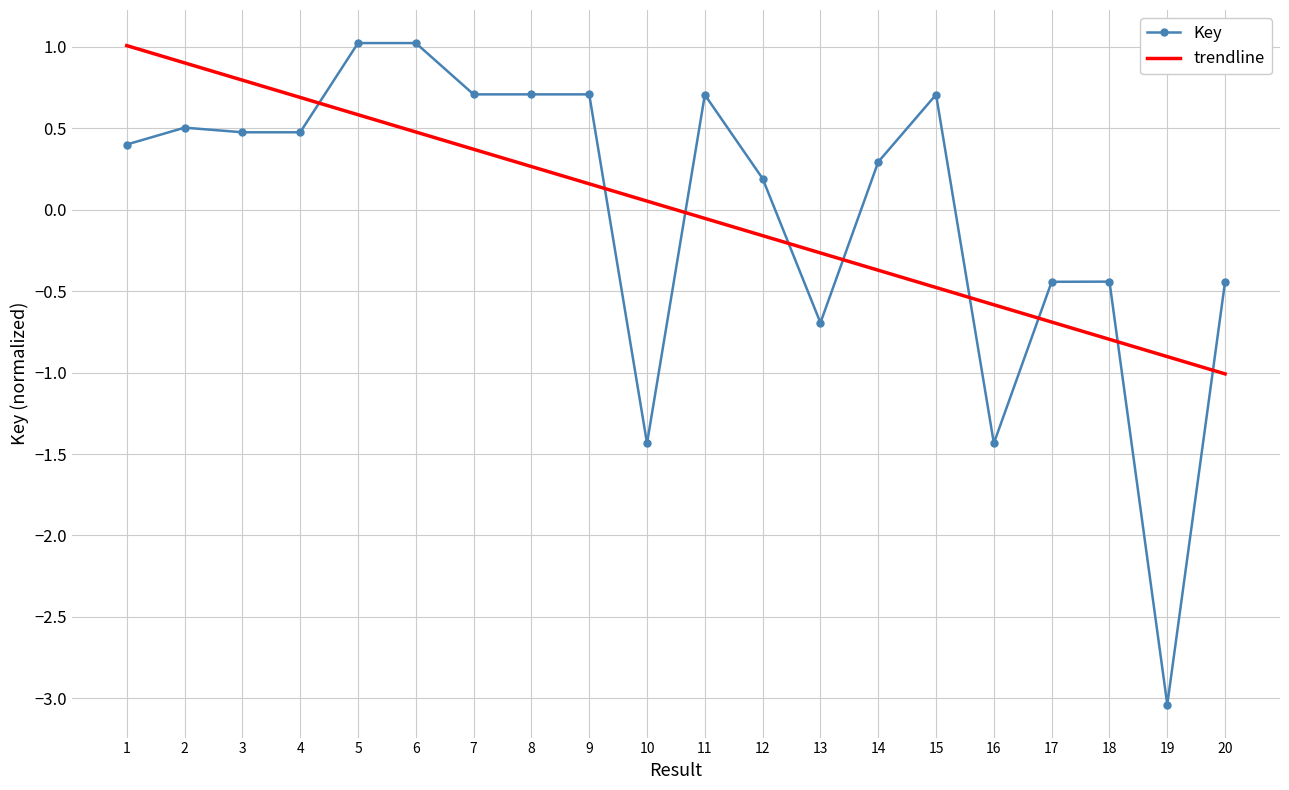

What is the total value across all series at 2?

1.4